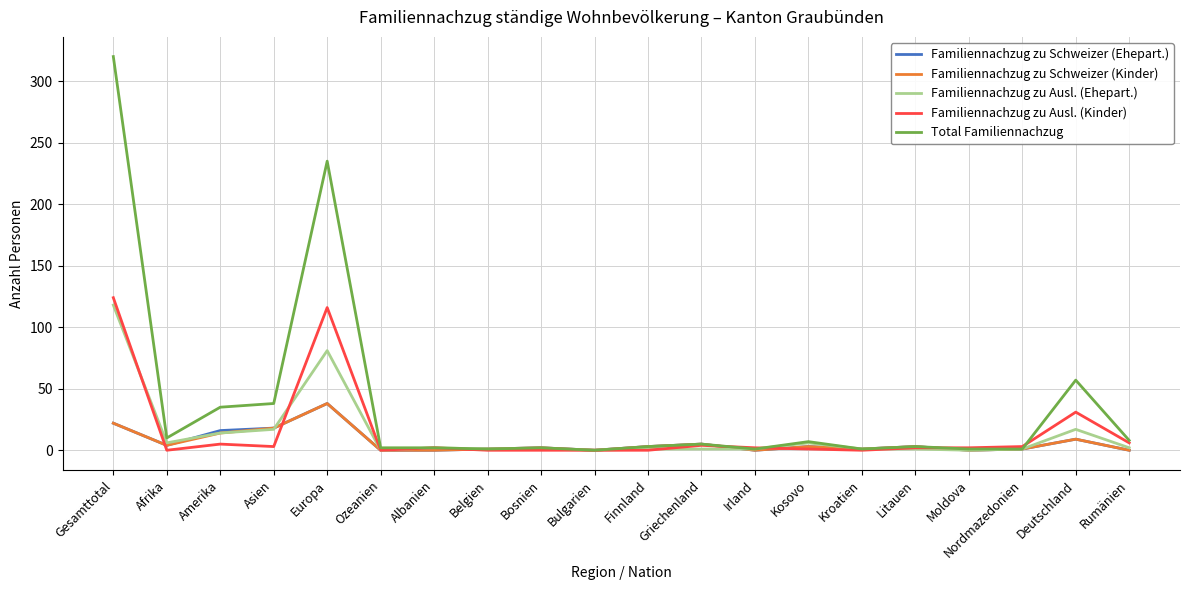

Where is Familiennachzug zu Ausl. (Ehepart.) nearest to the value 59?

Europa